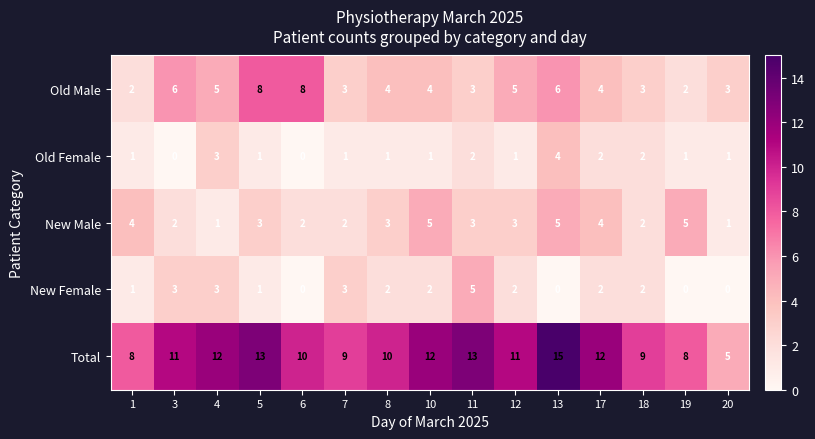

Between 7 and 20, which series saw the biggest shift?

Total